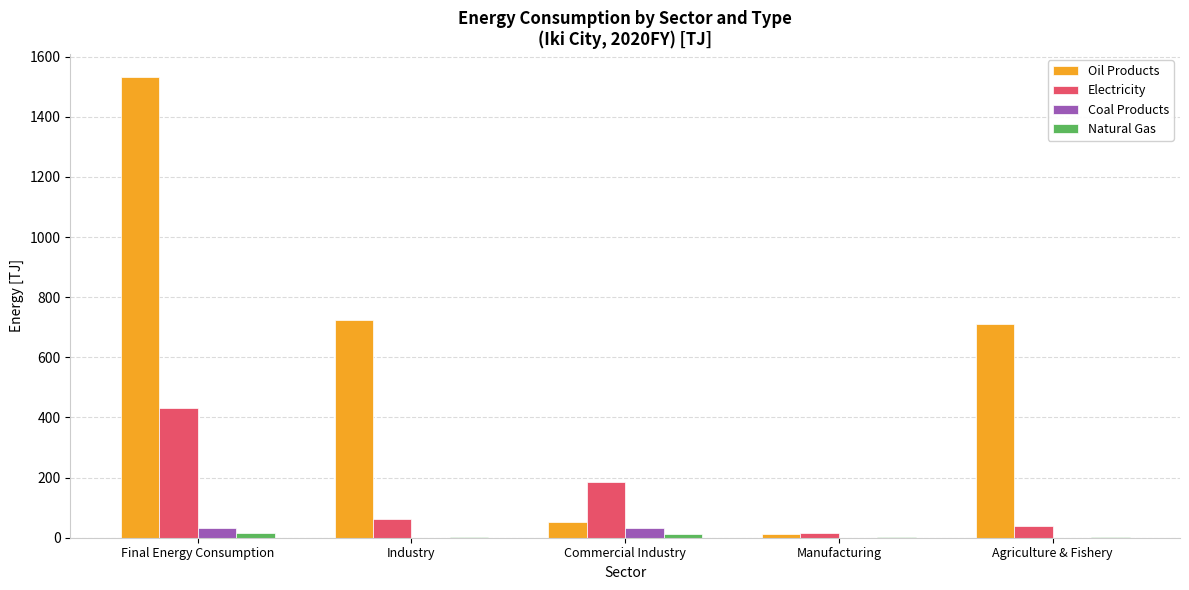

The value of Electricity at Commercial Industry is 251.5. True or false?

False